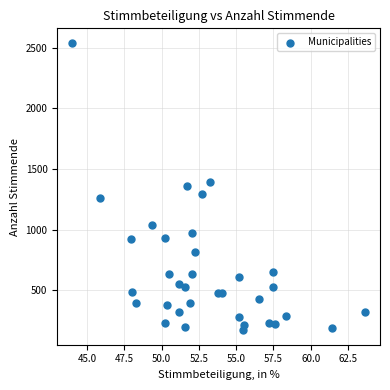

What is the range of X values (max minus min)?

19.7